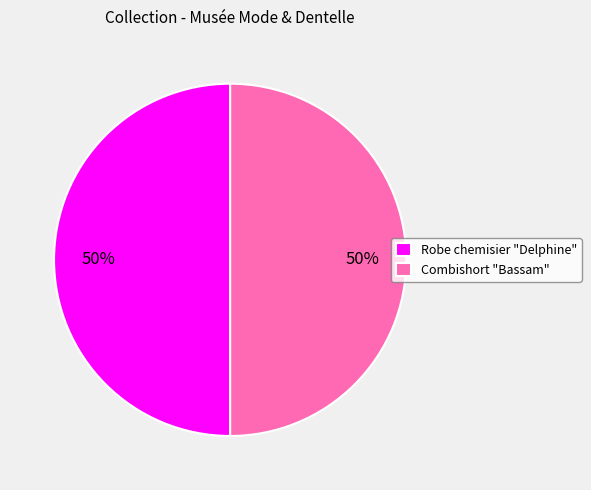

How many segments does this pie chart have?

2